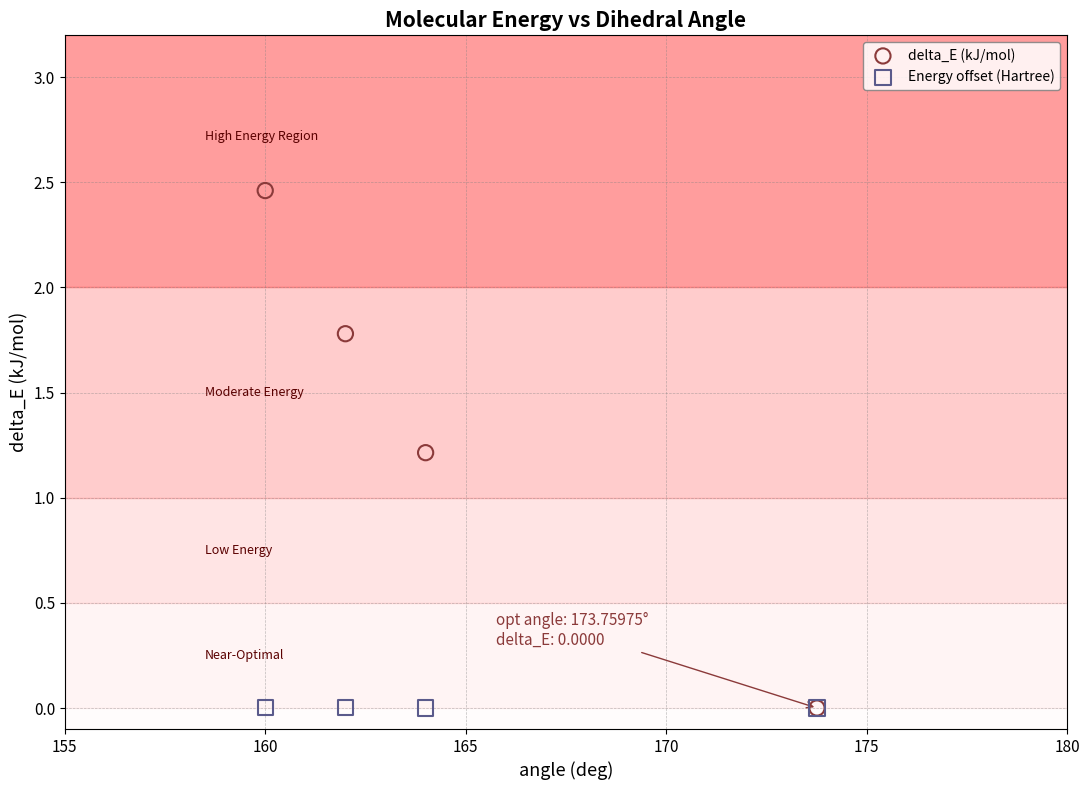

In the delta_E (kJ/mol) series, what Y value is closest to 1?

1.2